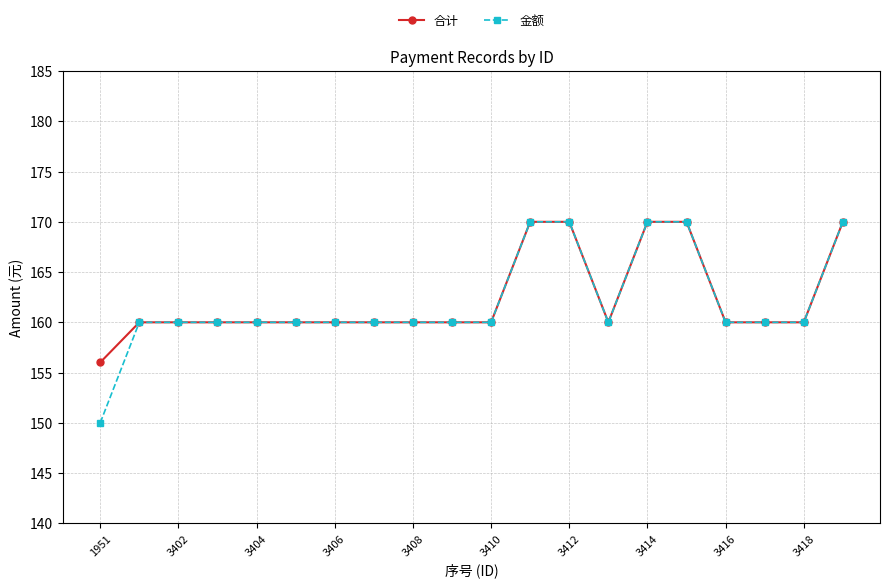

At how many categories does at least one series exceed 157?

19